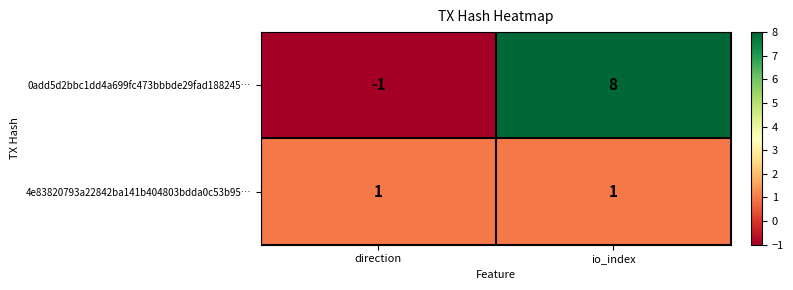

Which series changed the most between direction and io_index?

0add5d2bbc1dd4a699fc473bbbde29fad188245…